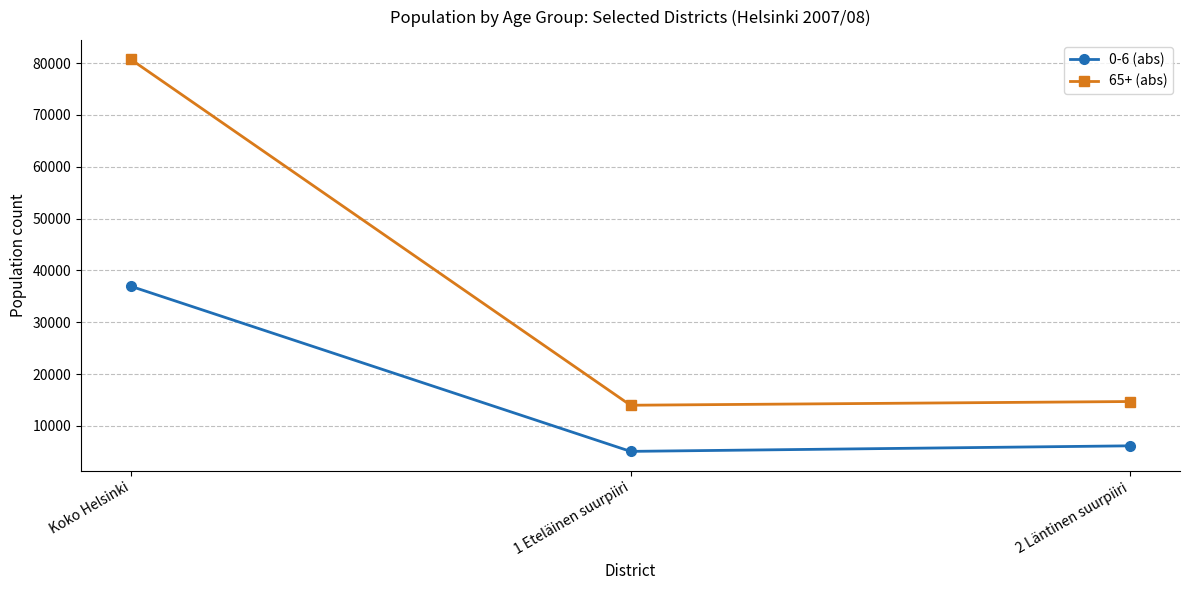

How many lines are shown in the chart?

2